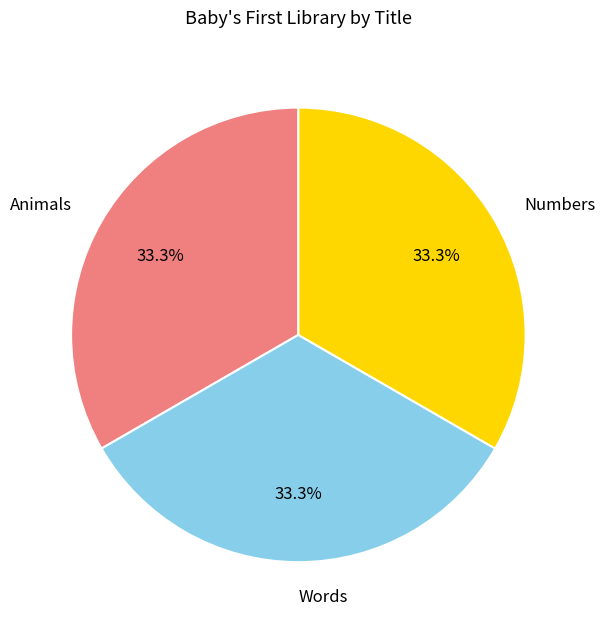

Count the number of slices in the pie.

3